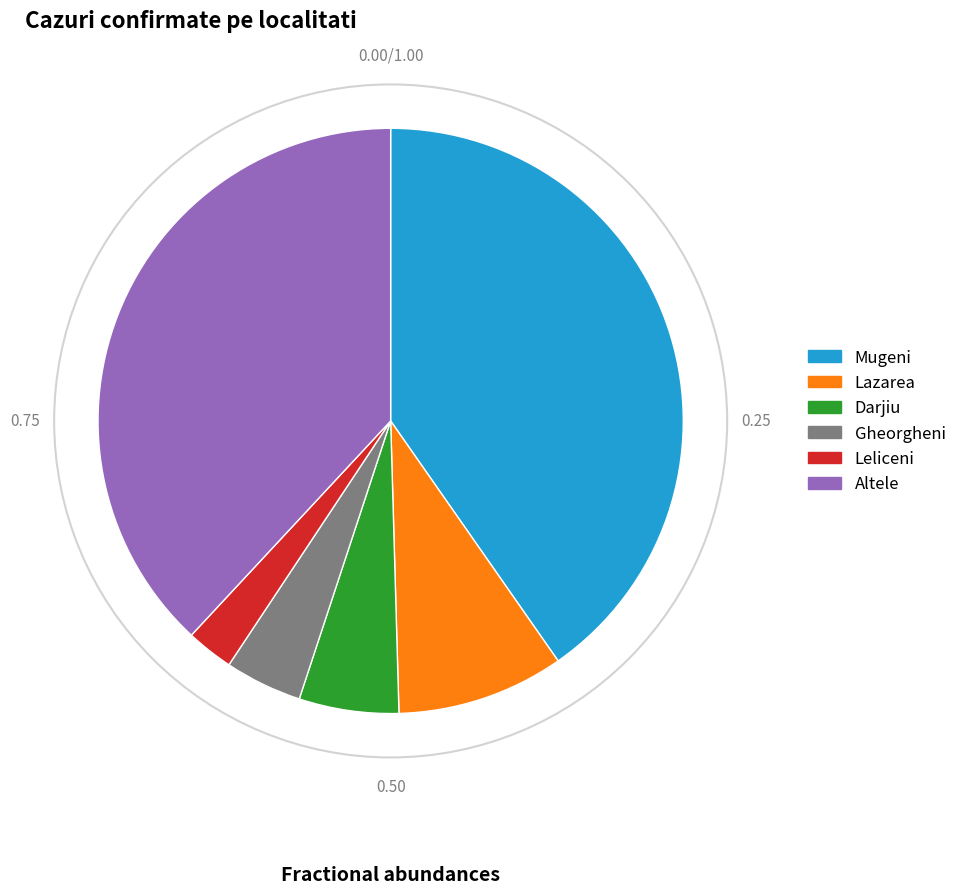

Is there any slice that represents more than half of the pie?

No